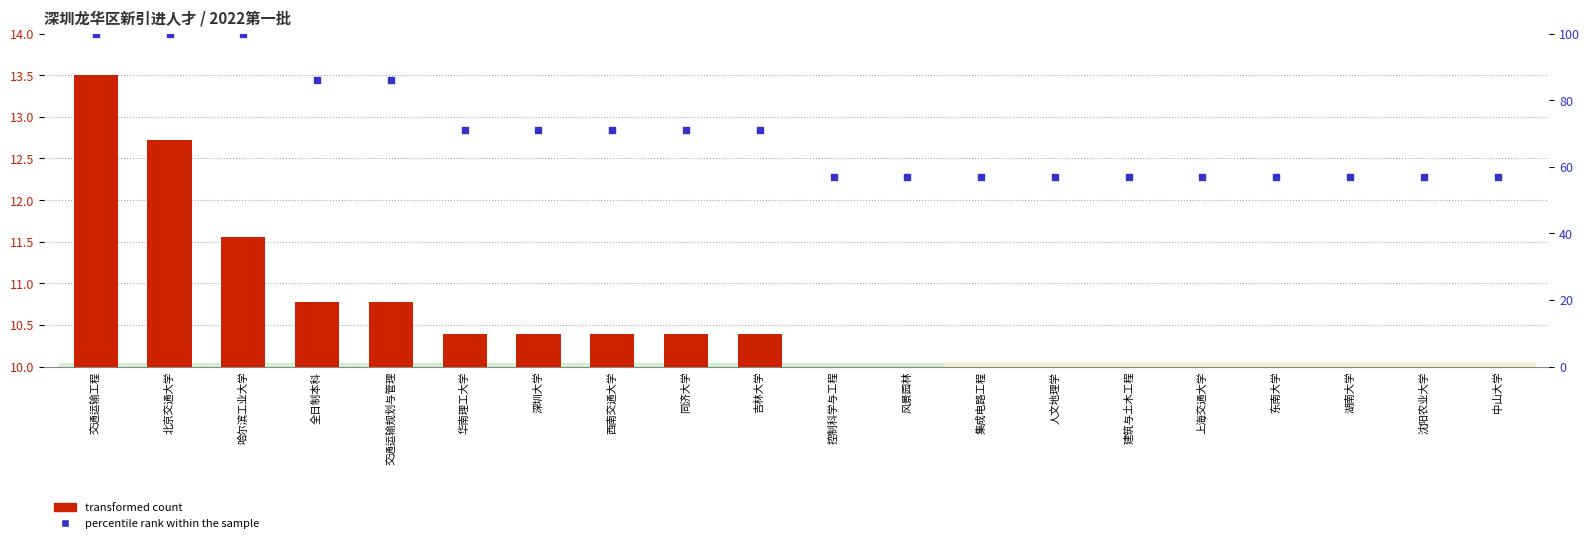

What is the total value across all series at 建筑与土木工程?

57.0